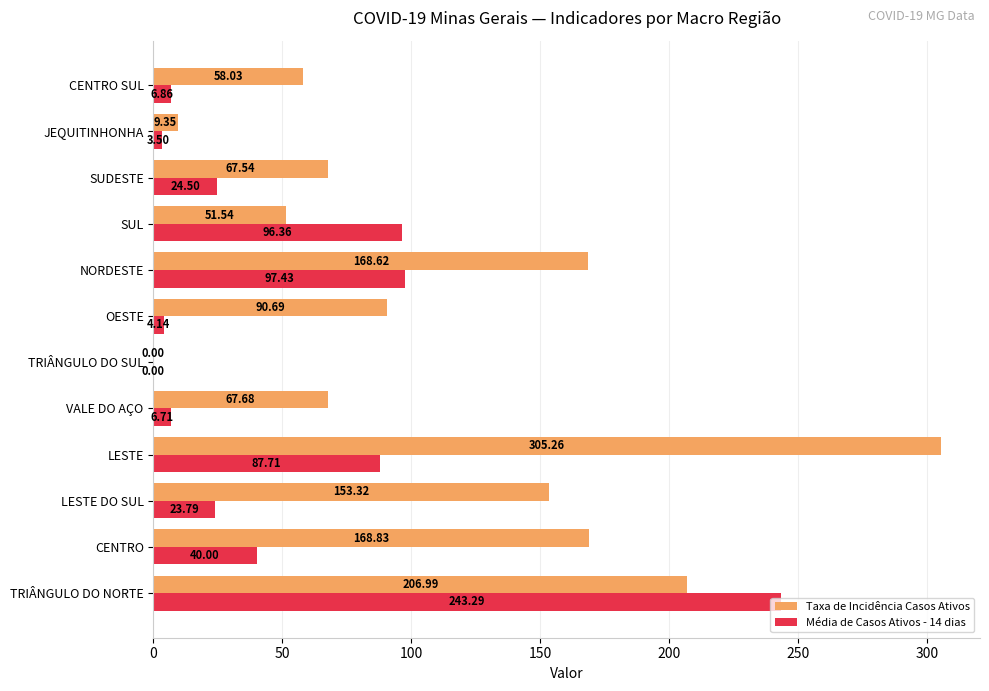

Which series changed the most between LESTE DO SUL and SUDESTE?

Taxa de Incidência Casos Ativos